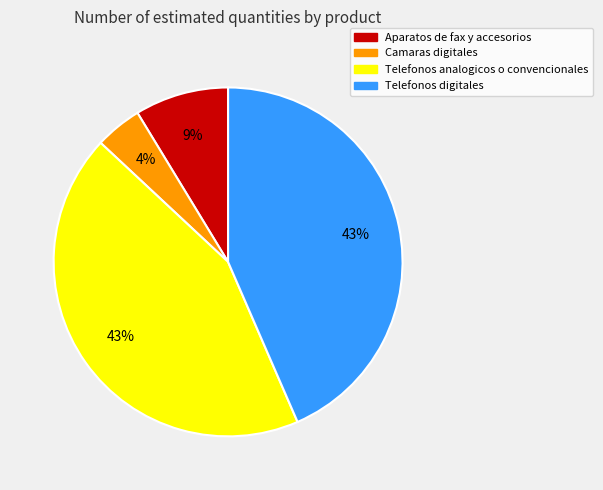

To the nearest percent, what is the combined percentage of Telefonos digitales and Telefonos analogicos o convencionales?

87%